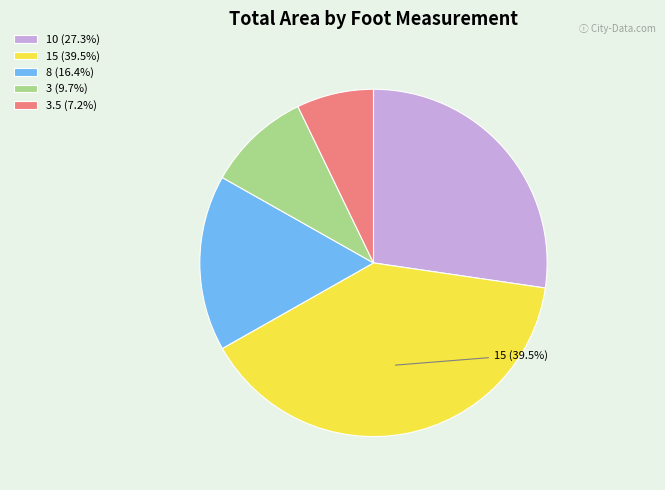

How many segments does this pie chart have?

5